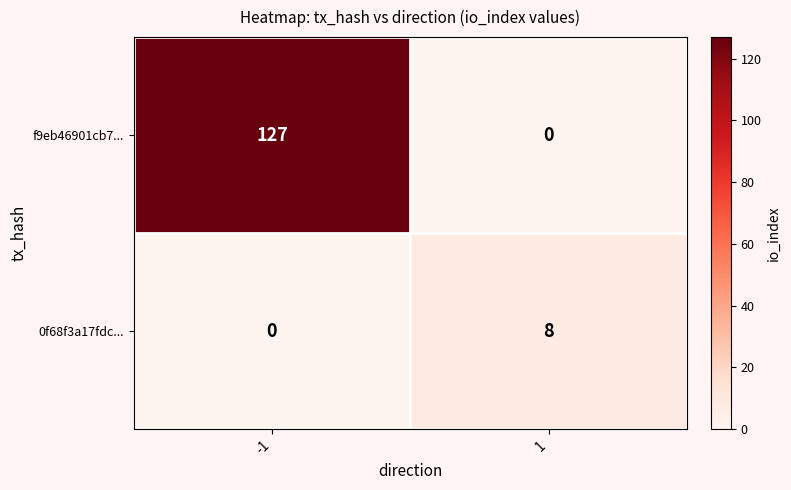

True or false: 0f68f3a17fdc... has a value of 4 at 1.

False